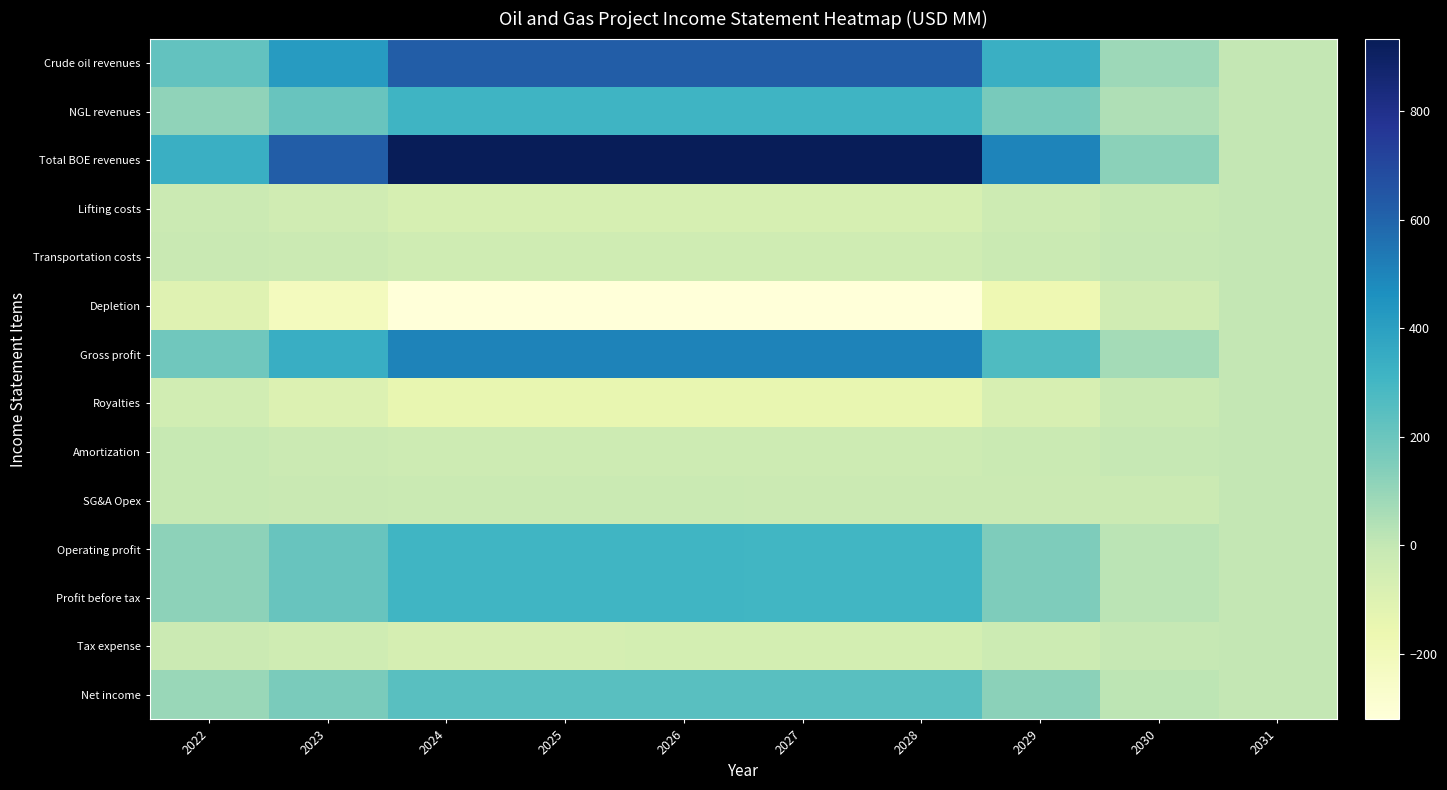

What is the total value across all series at 2030?

256.0